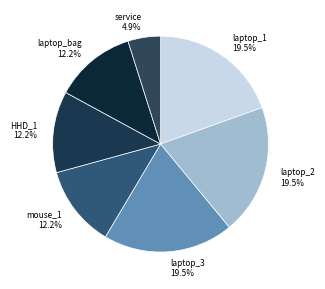

Combined, do HHD_1 and laptop_1 account for over 50%?

No